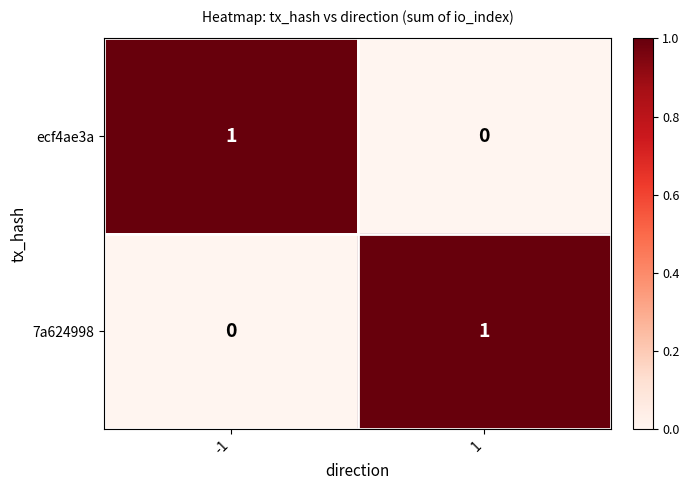

True or false: 7a624998 has a value of 0 at 1.

False